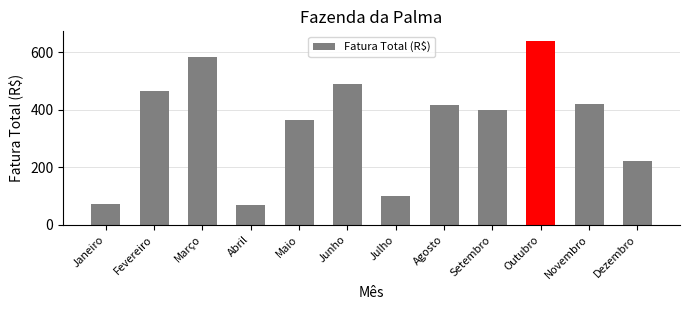

How many bars are there in total?

12